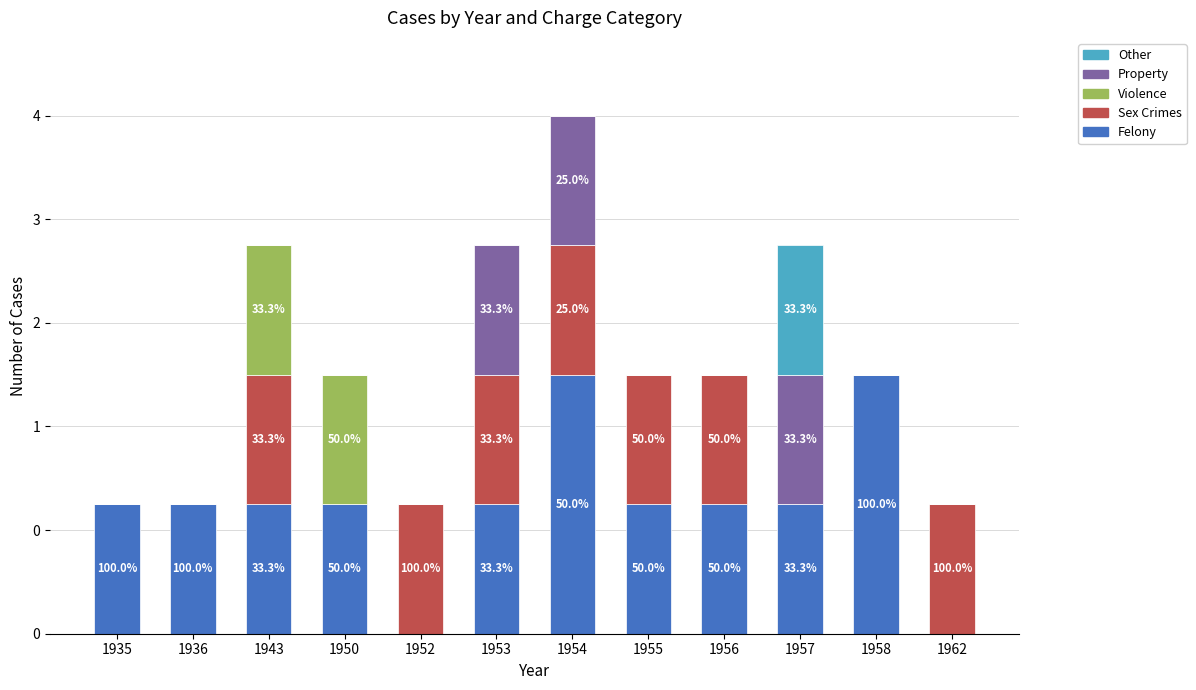

At 1935, list the series in order from smallest to largest.

Sex Crimes, Violence, Property, Other, Felony